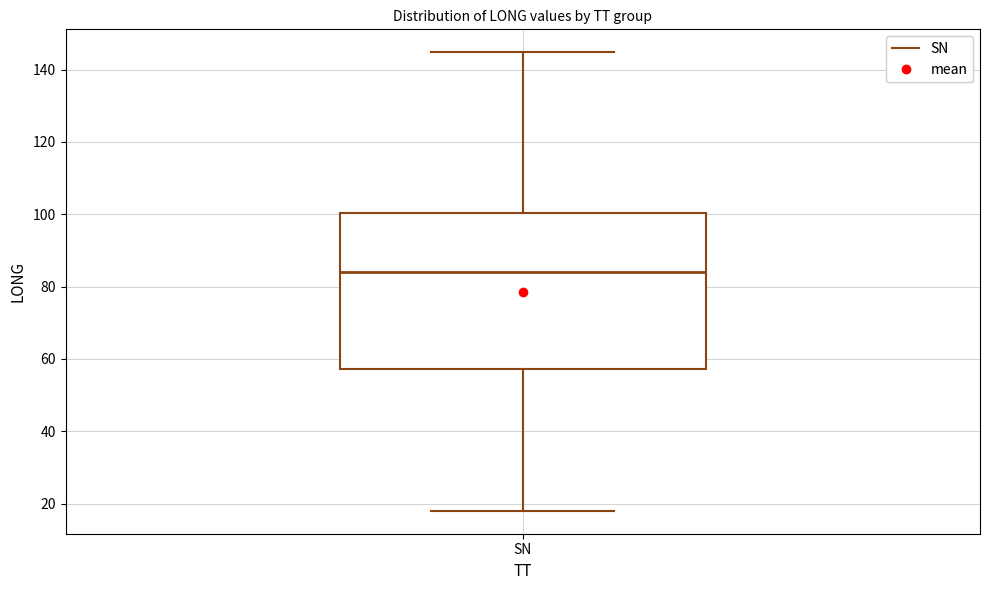

Transcribe this box plot: give where the median line is, the range the box spans, and where the two whiskers end, as read against the y-axis. The values are not printed on the chart, so give them approximately, as read against the axis.

median 84, box 58 to 100, whiskers 18 to 144